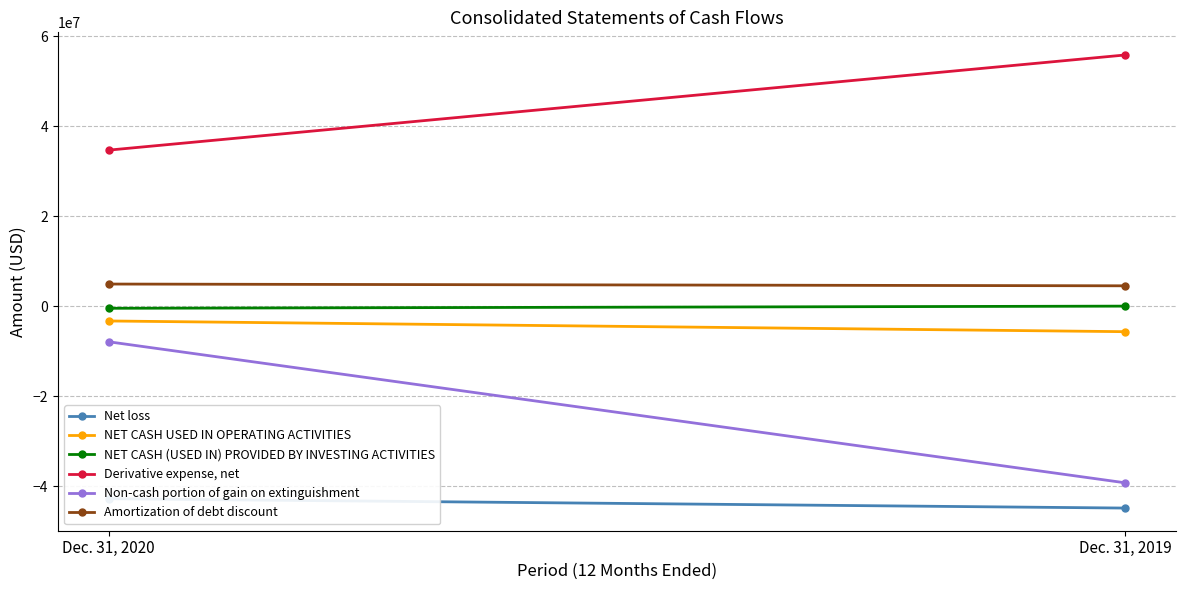

What is the value of the Non-cash portion of gain on extinguishment point at the 1st from the left?

-7899618